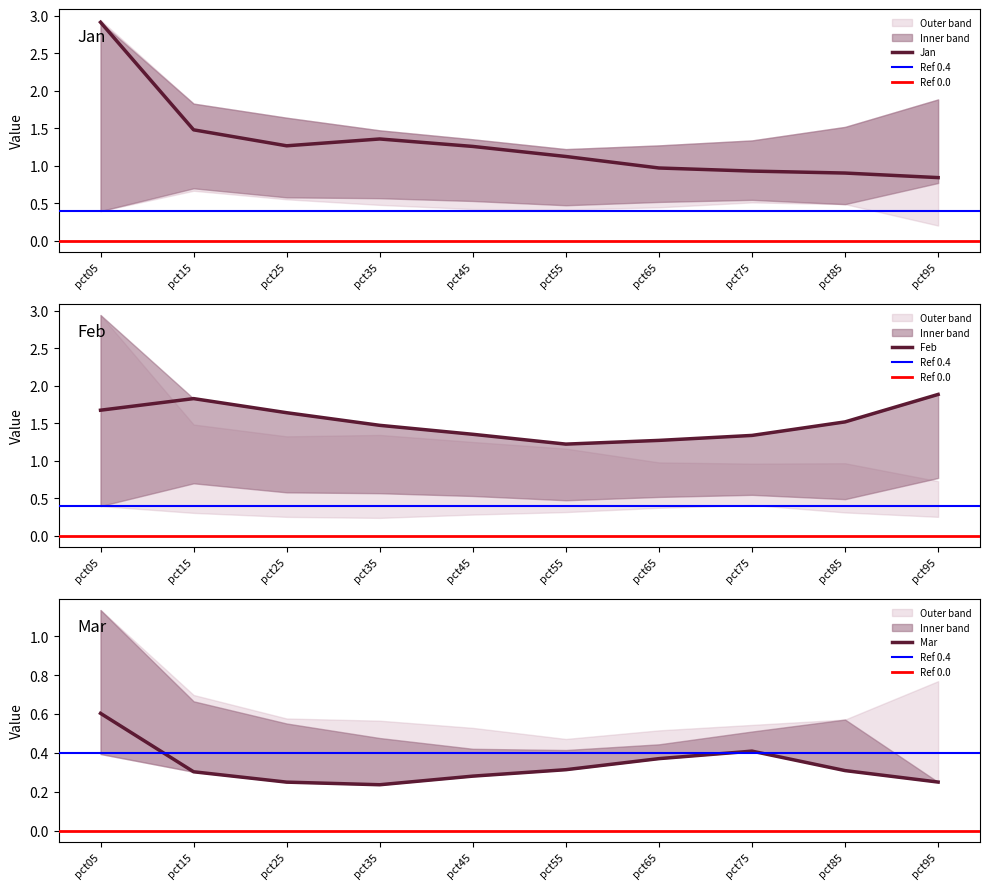

What is the difference between the Jan values at pct95 and pct55?

0.3